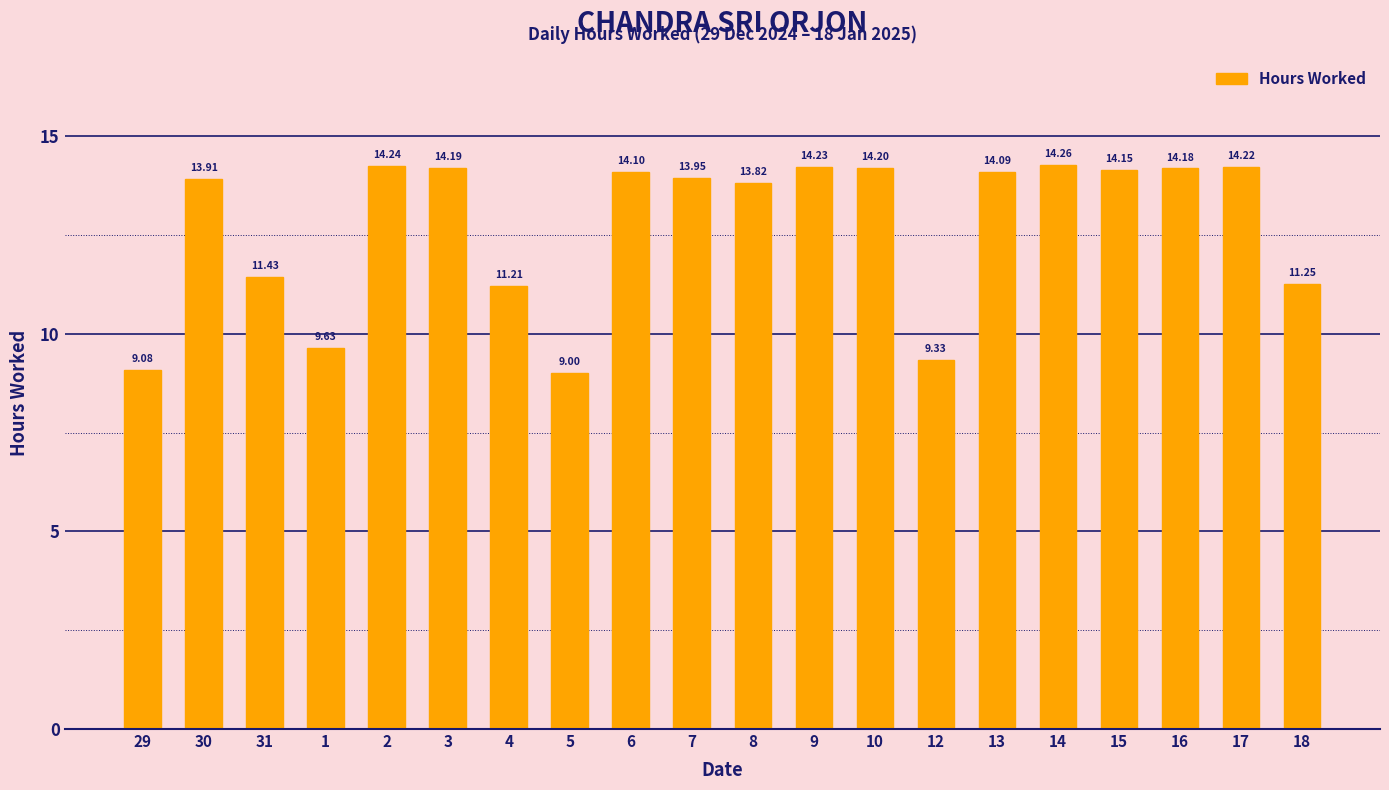

Where is the data nearest to the value 11?

4